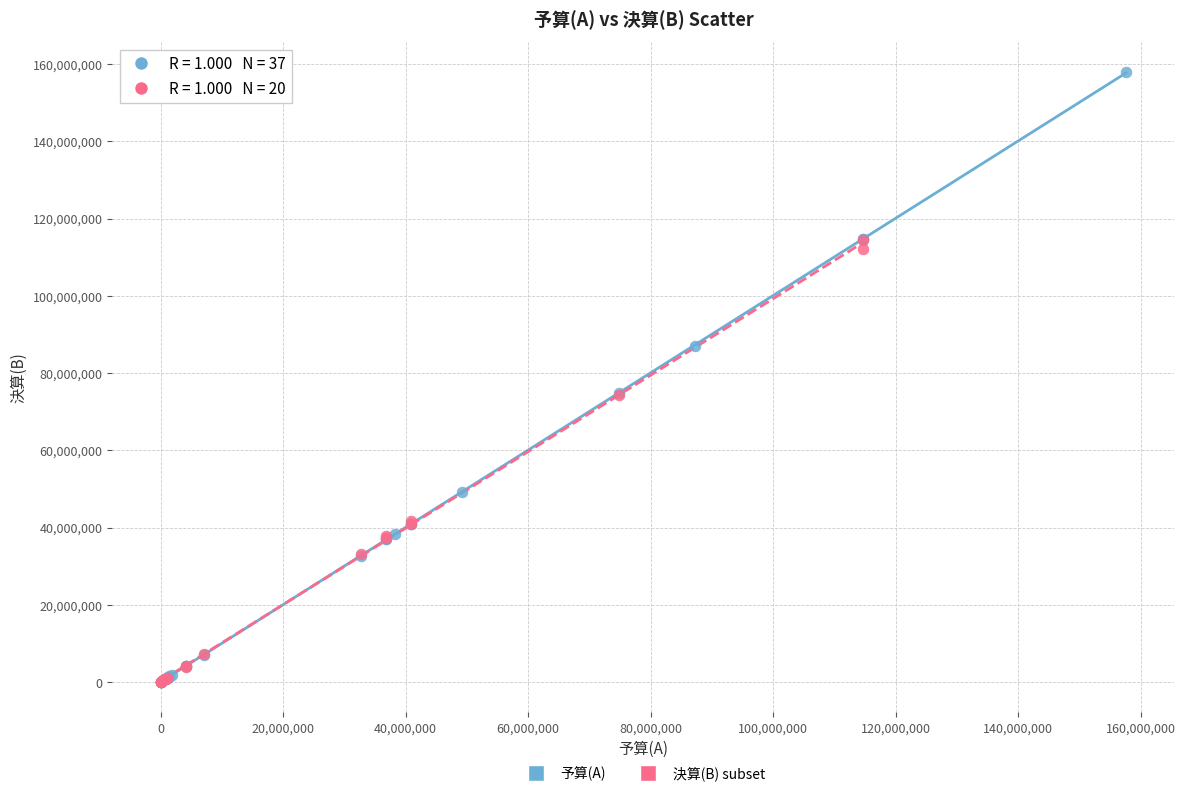

Which series has the largest Y range (max minus min)?

予算(A)